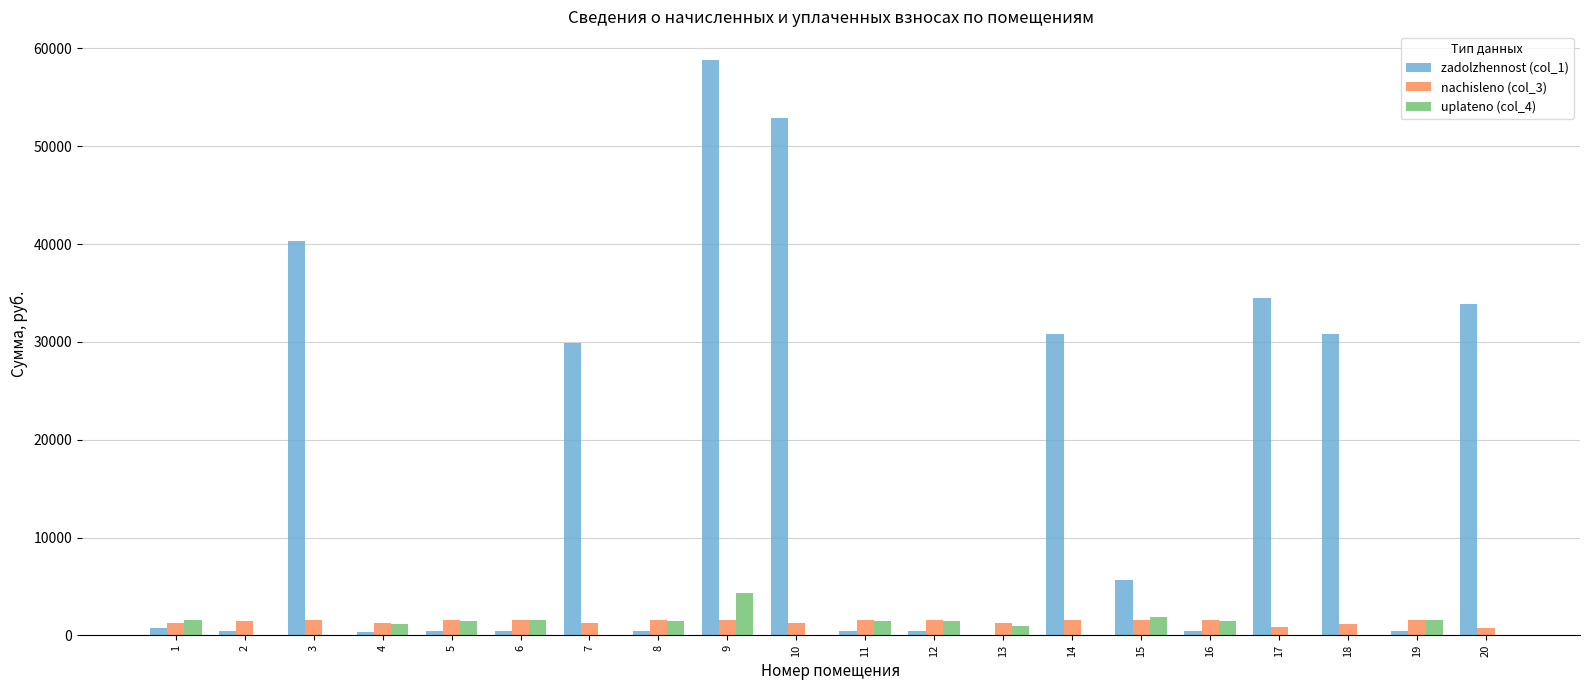

Is the value of nachisleno (col_3) at 11 greater than the value of uplateno (col_4) at 17?

Yes